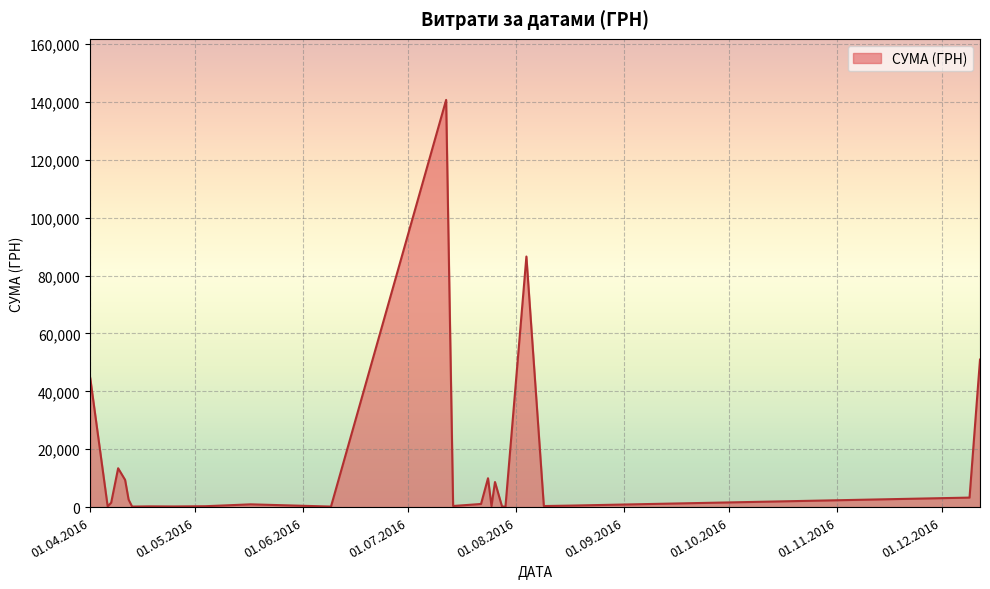

Does the chart have visible grid lines?

Yes